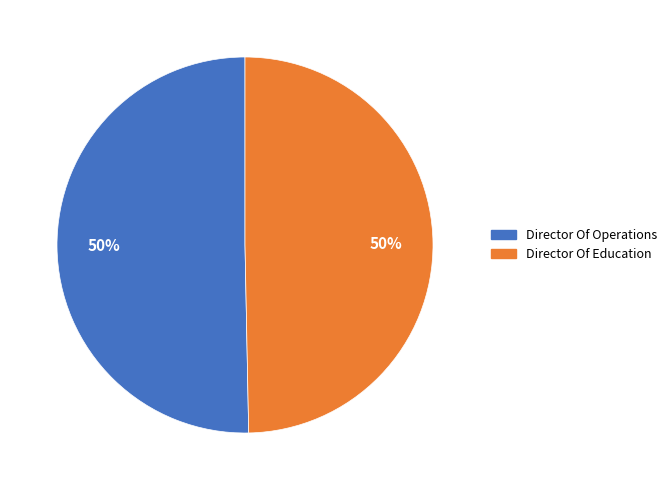

True or false: Director Of Education accounts for 61% of the total.

False